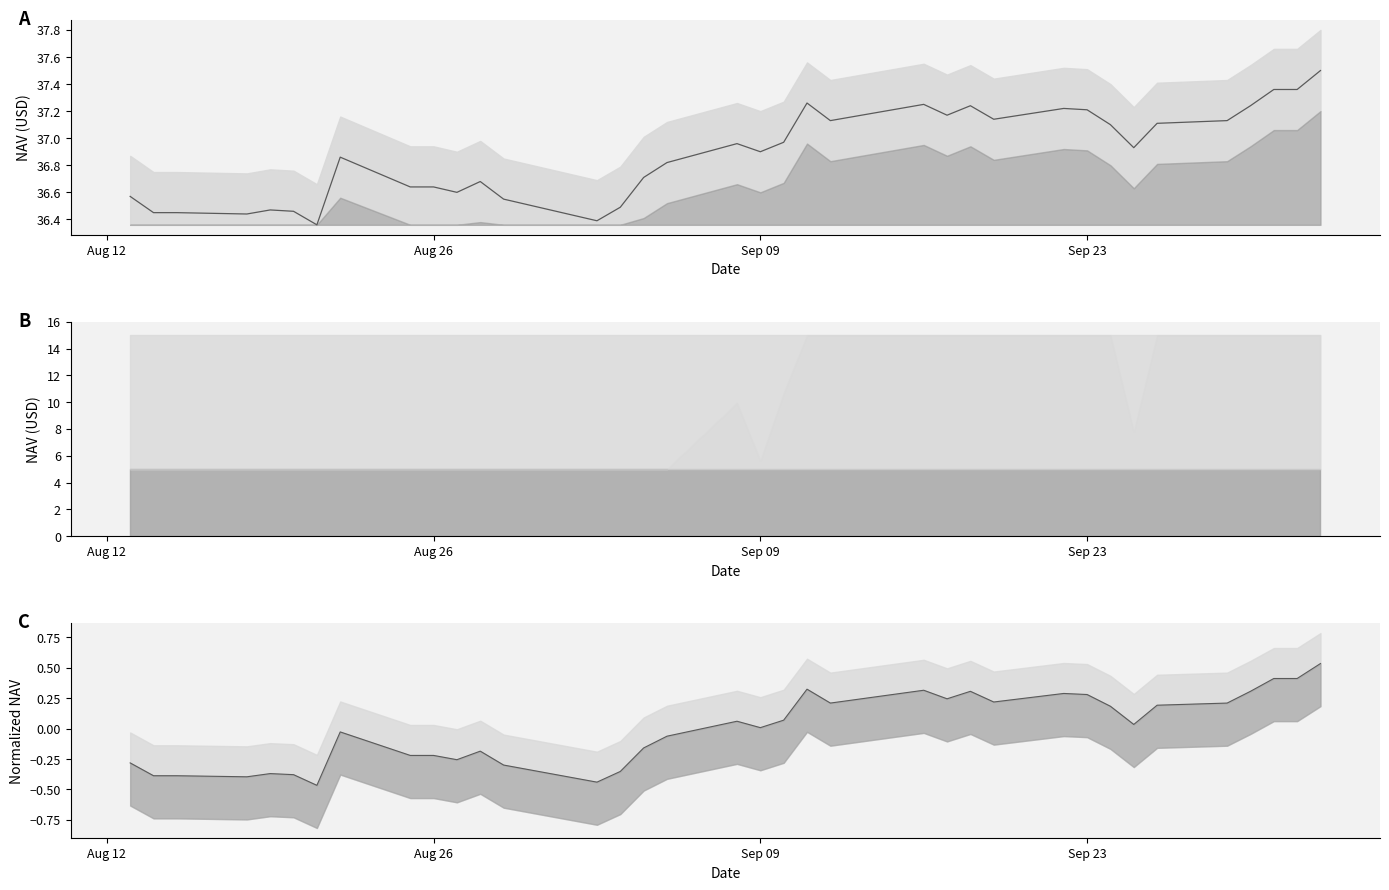

True or false: NAV norm and NAV line intersect in this chart.

False